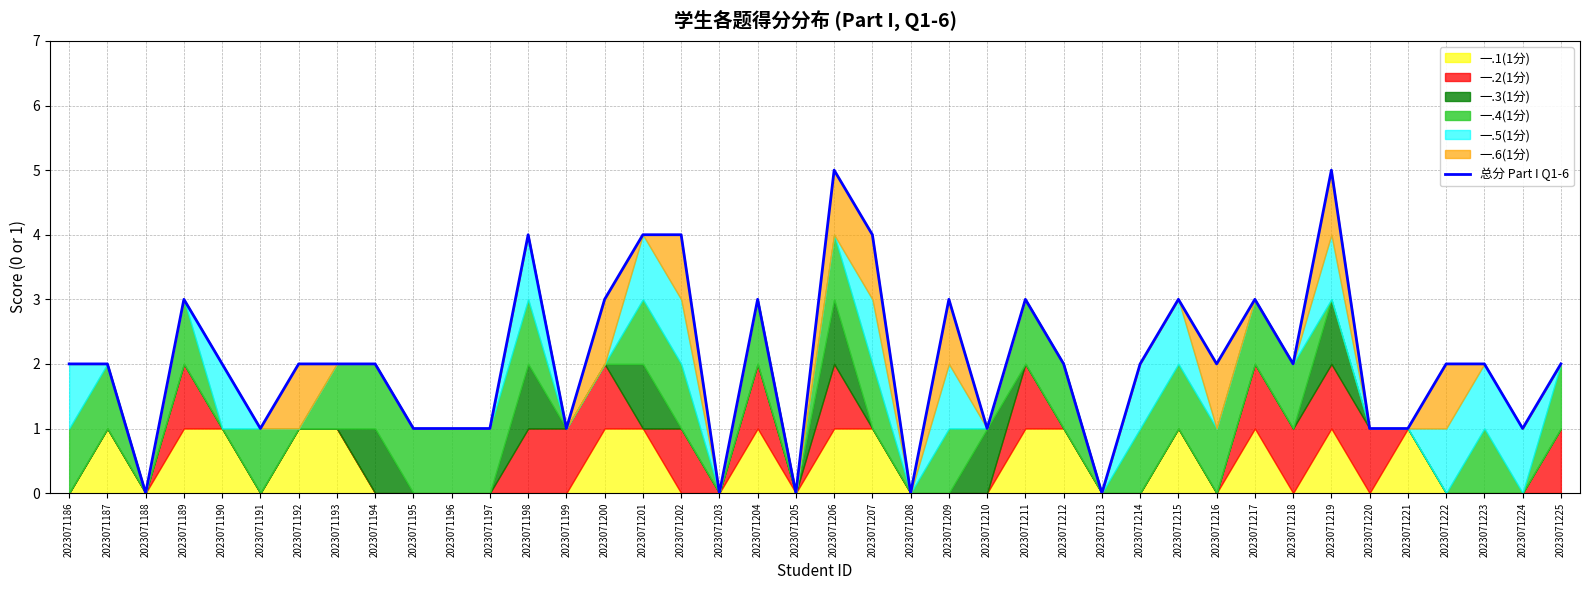

How many data points are less than 2?

14